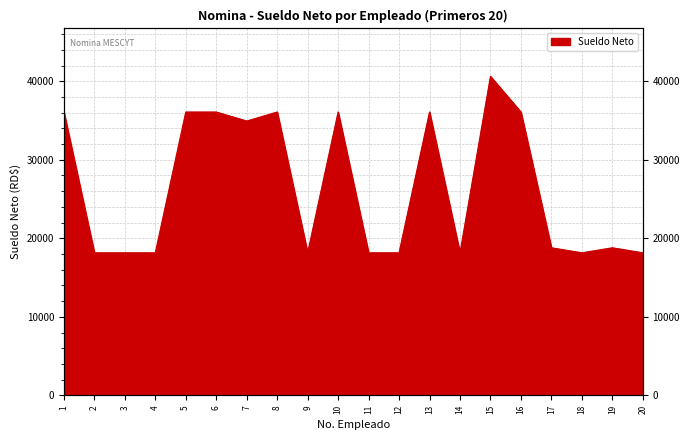

What is the ratio of the value at 7 to the value at 9?

1.9